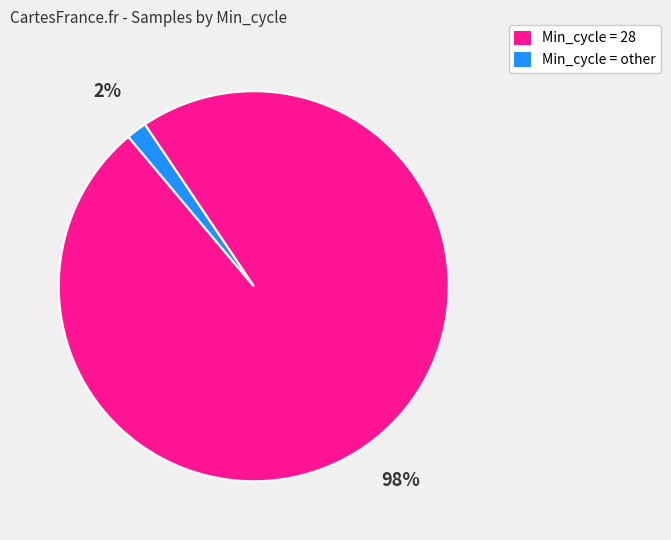

Does any single category account for the majority?

Yes